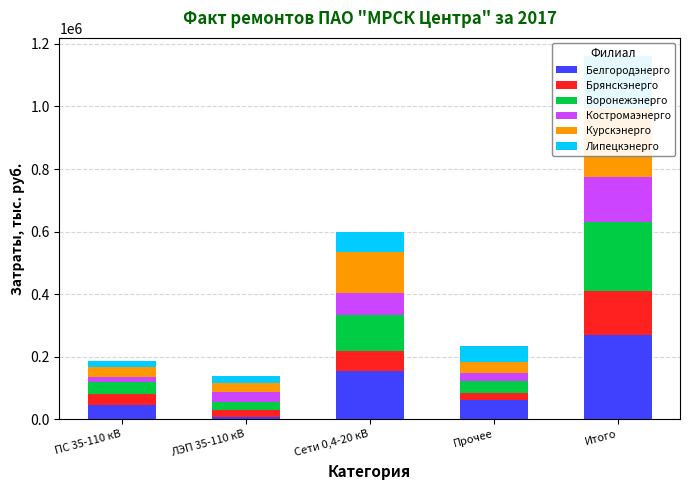

What are all the series names shown in the legend?

Белгородэнерго, Брянскэнерго, Воронежэнерго, Костромаэнерго, Курскэнерго, Липецкэнерго